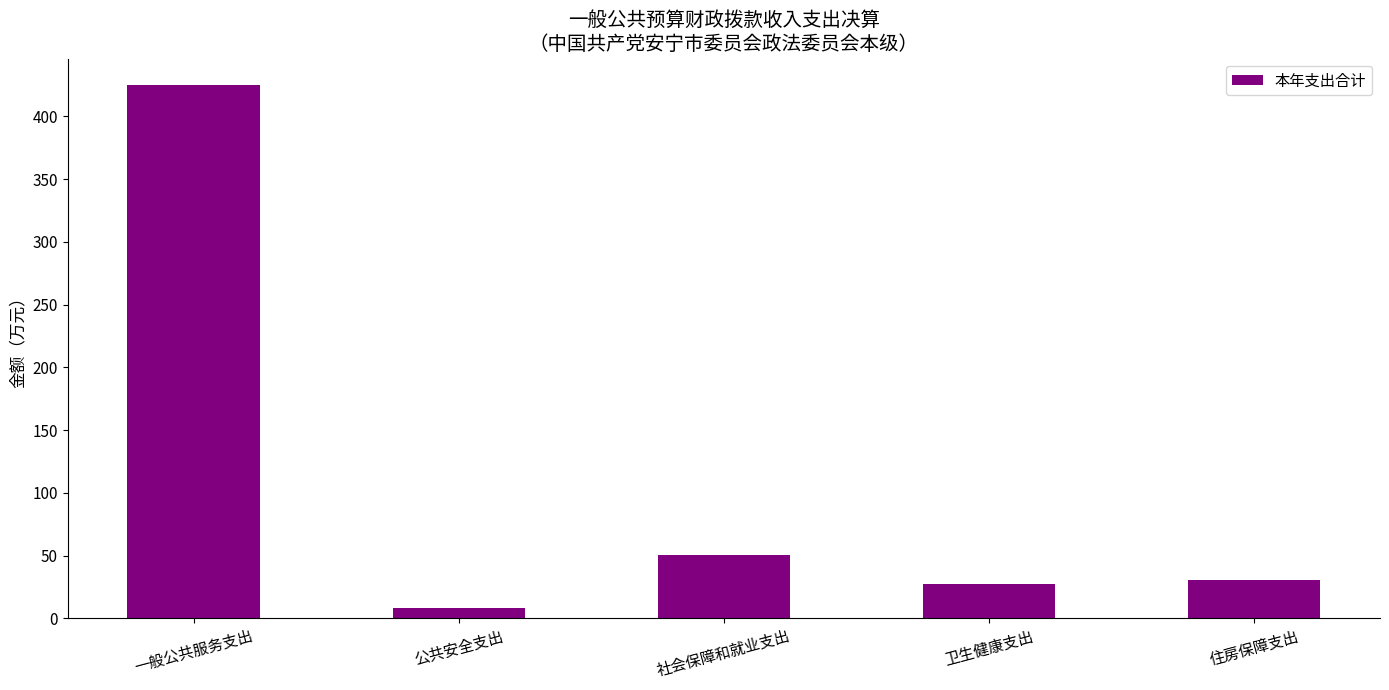

At which category does the chart reach its minimum across all series?

公共安全支出